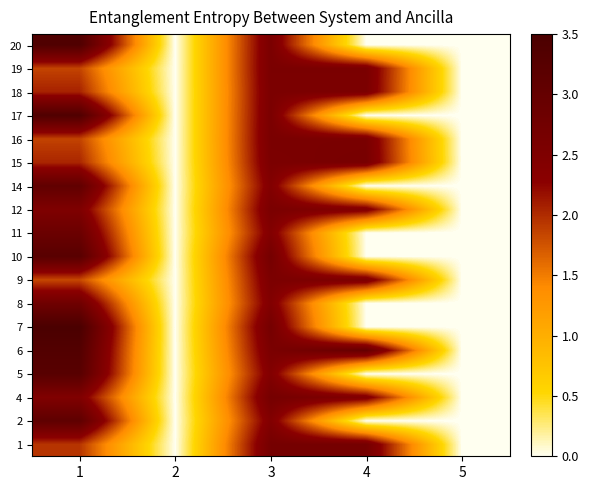

Between 4 and 5, which series saw the biggest shift?

6